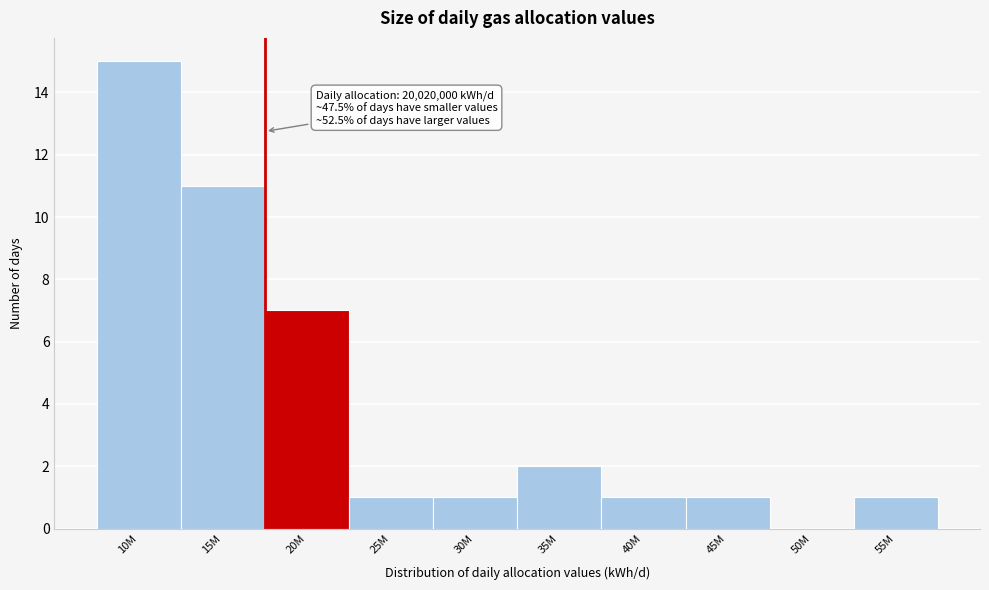

Reading left to right, what are all the values shown in this chart?

10M=15	15M=11	20M=7	25M=1	30M=1	35M=2	40M=1	45M=1	50M=0	55M=1